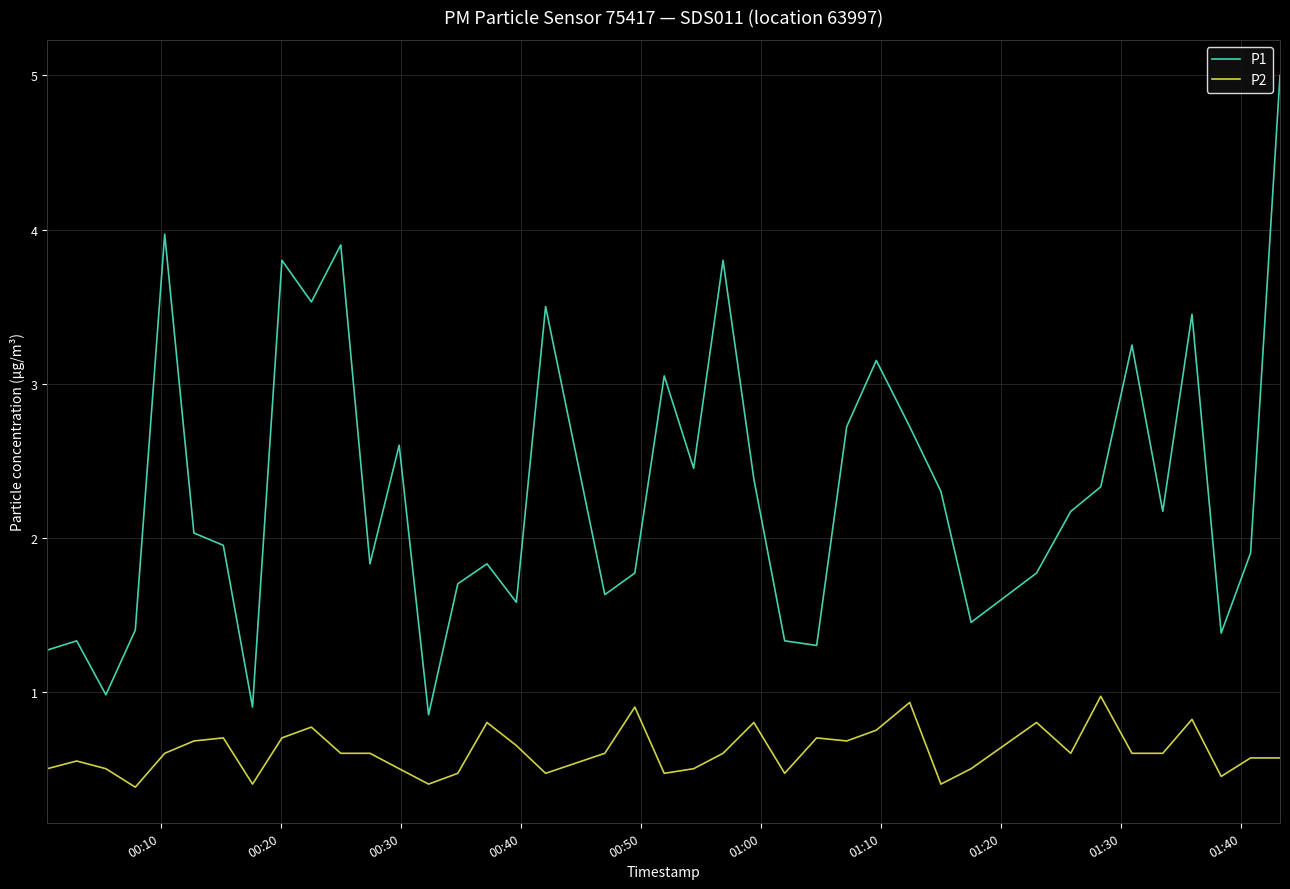

True or false: P2 and P1 intersect in this chart.

False